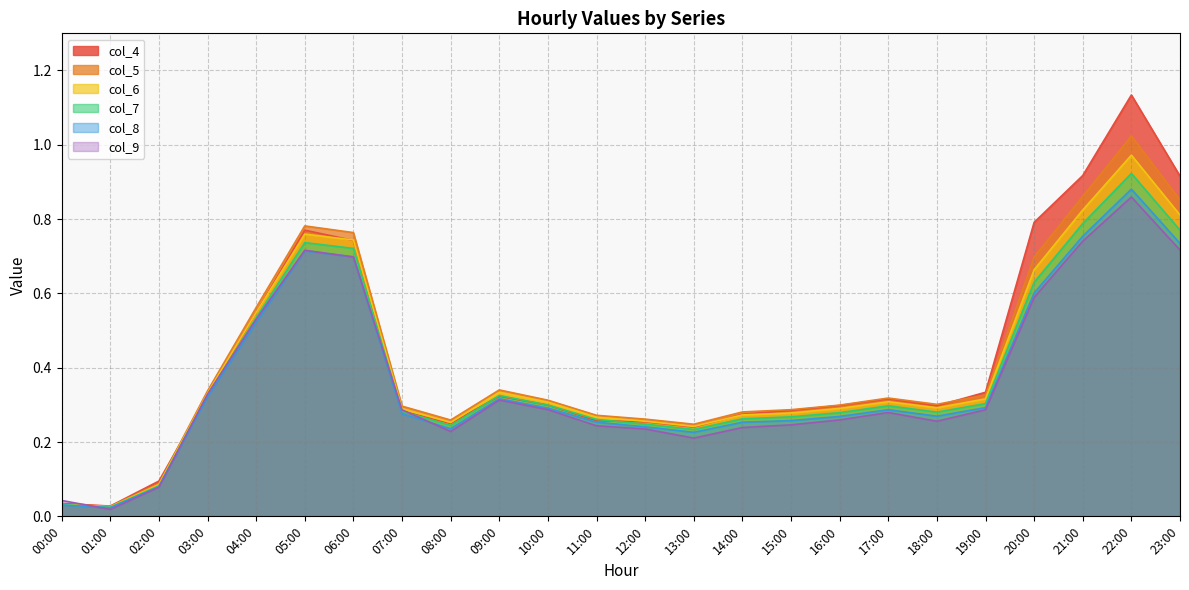

True or false: col_7 has a value of 0.0 at 02:00.

False